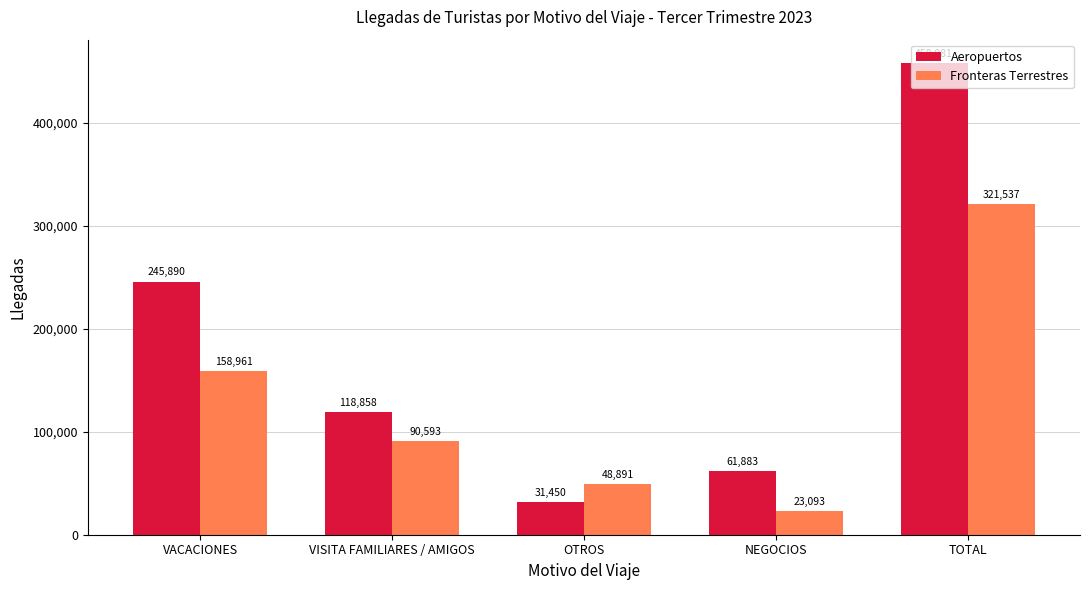

At how many categories does at least one series exceed 331379?

1